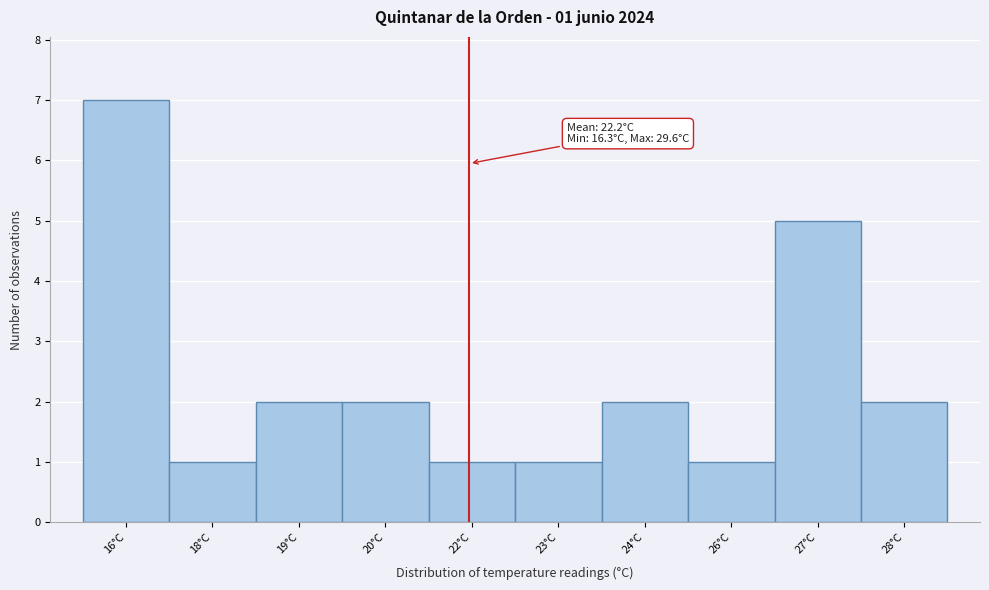

Reading left to right, what are all the values shown in this chart?

7	1	2	2	1	1	2	1	5	2